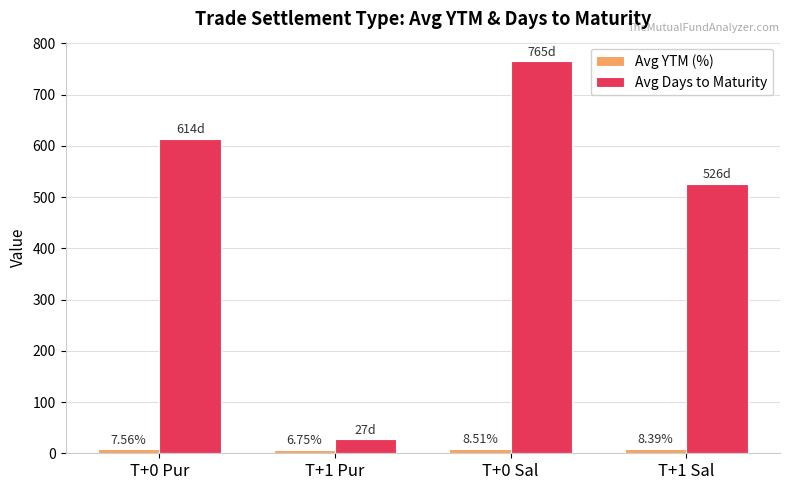

Between T+0 Pur and T+1 Pur, which series saw the biggest shift?

Avg Days to Maturity